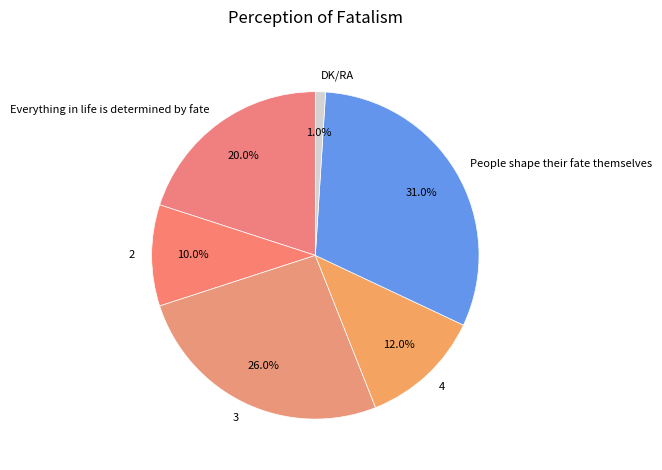

Count the number of slices in the pie.

6